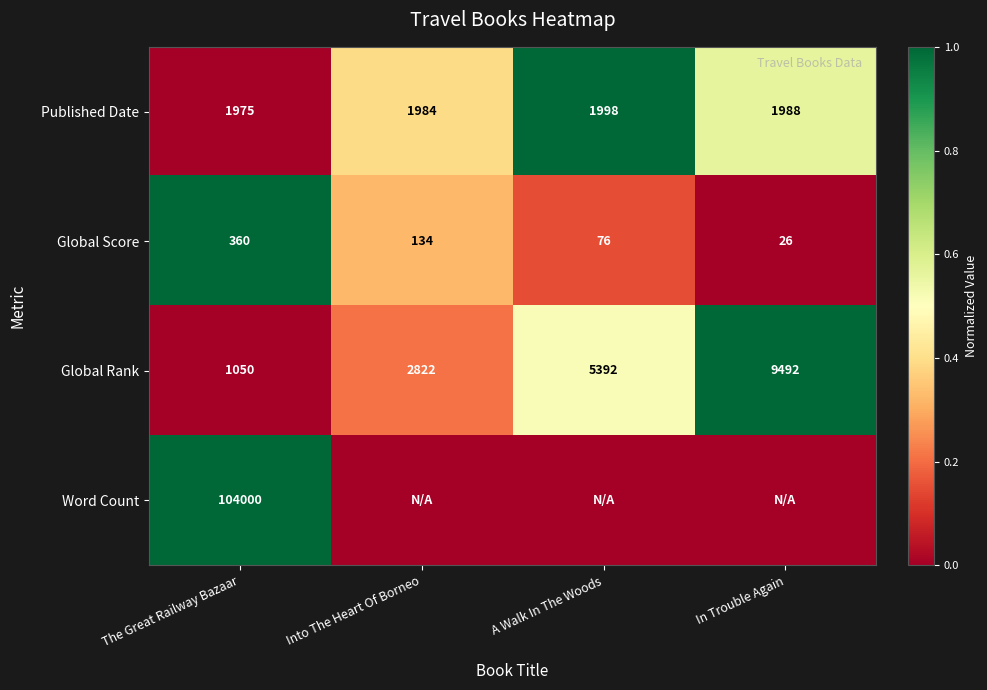

At which label does Published Date first exceed 1988?

A Walk In The Woods